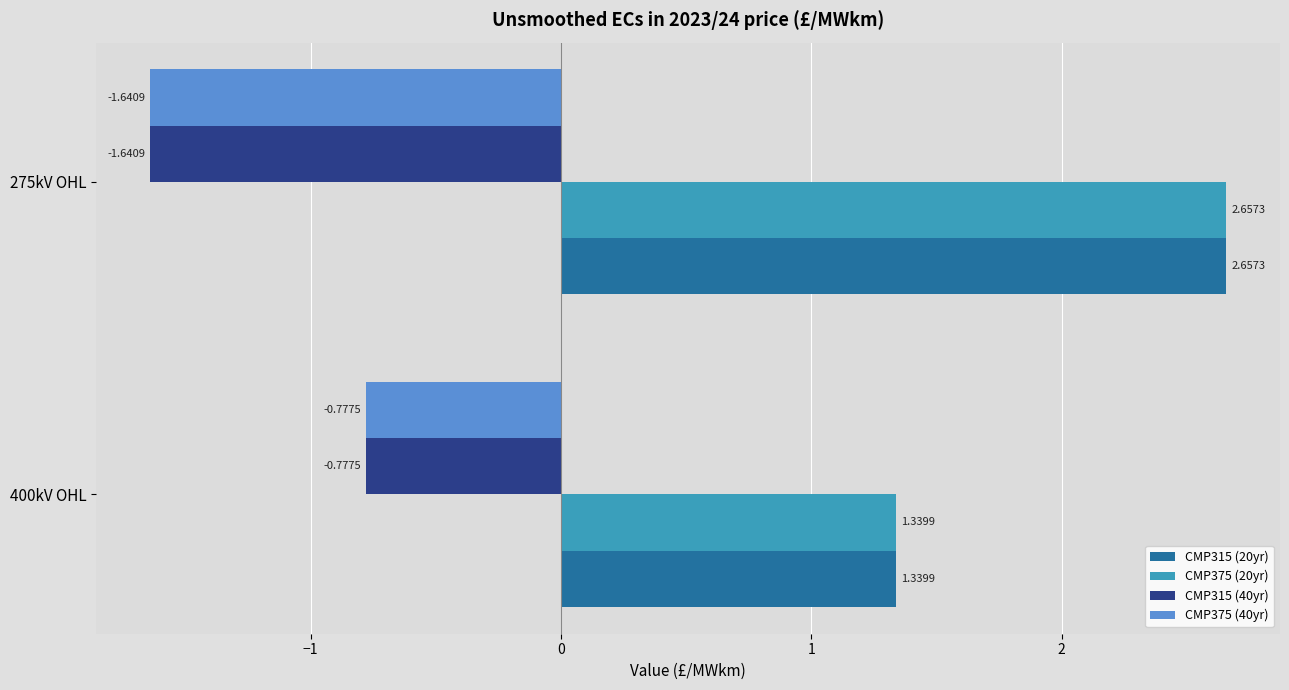

What is the sum of all CMP315 (40yr) values?

-2.4